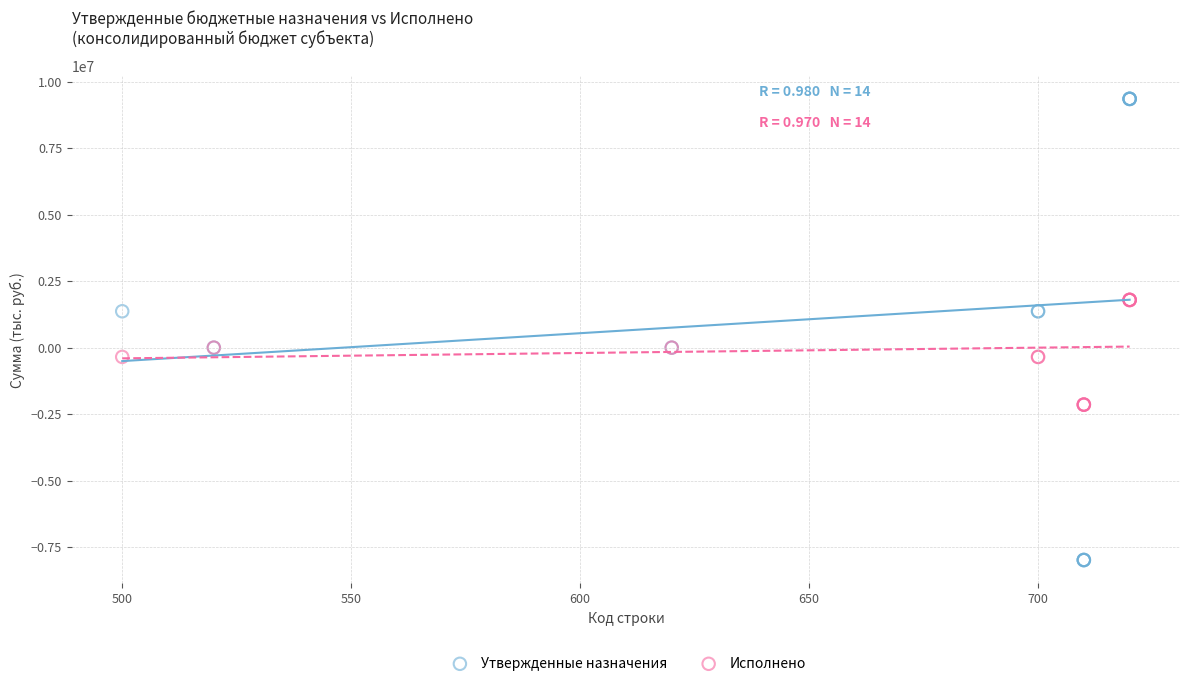

What is the X range (max minus min) for the scatter plot?

220.0